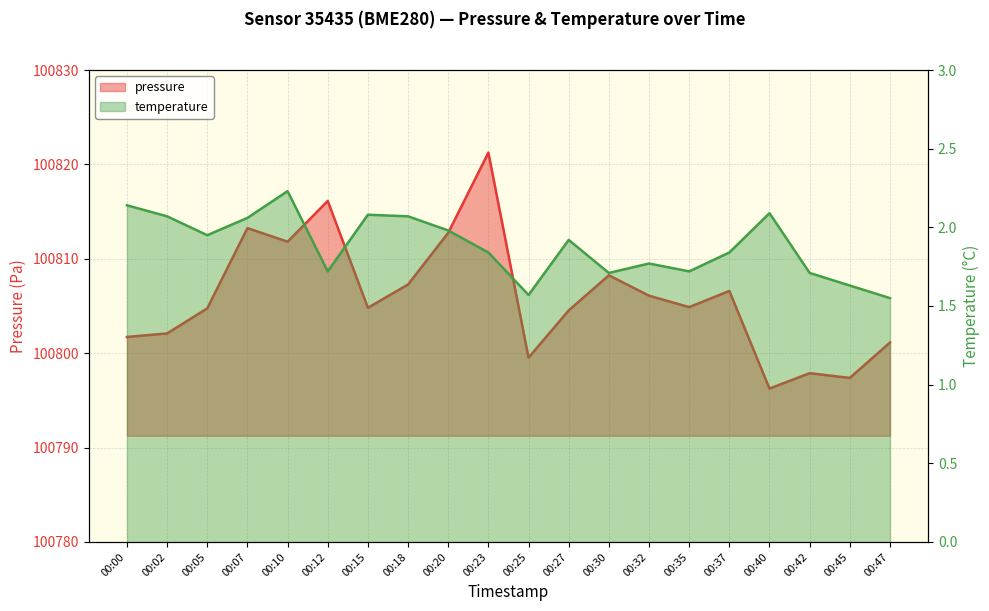

Does the chart display data point markers on the line(s)?

No